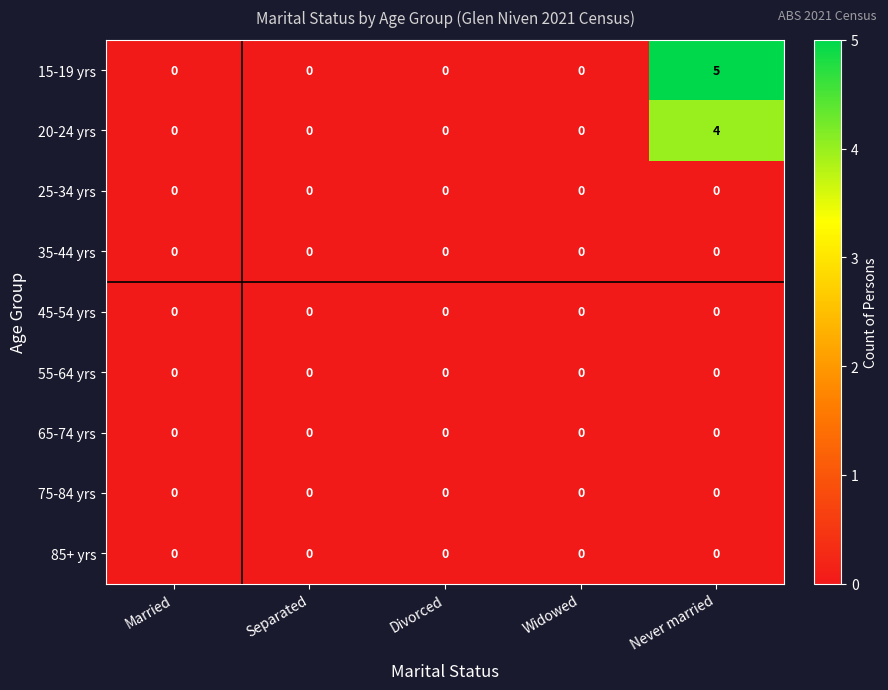

At which category is the sum across all series the highest?

Never married